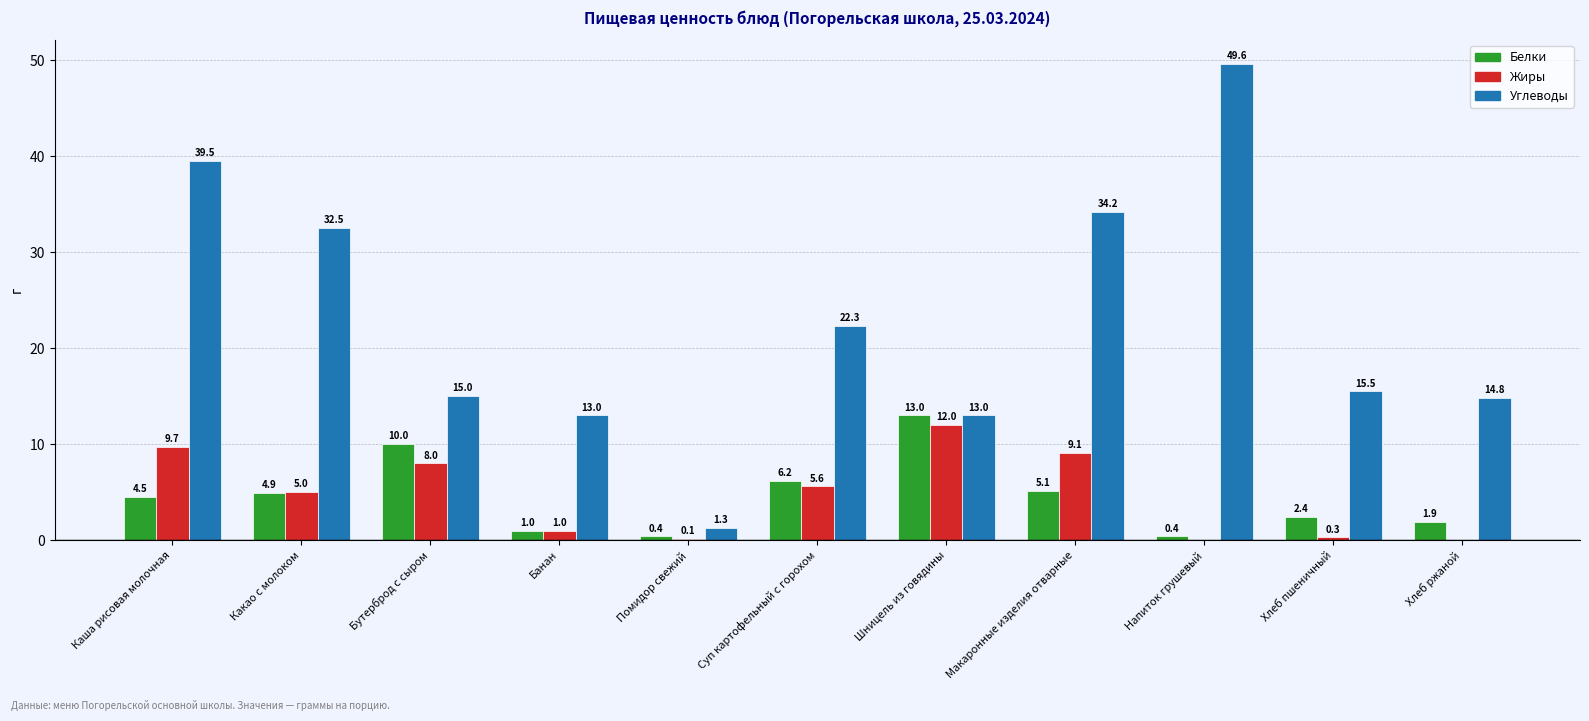

At which label is Белки closest to 6?

Суп картофельный с горохом